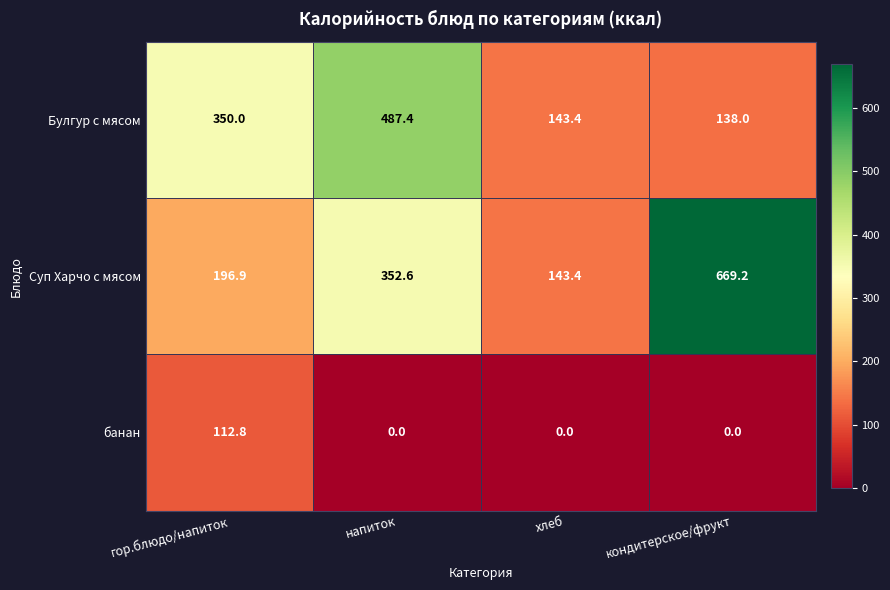

What is the total value across all series at напиток?

840.0